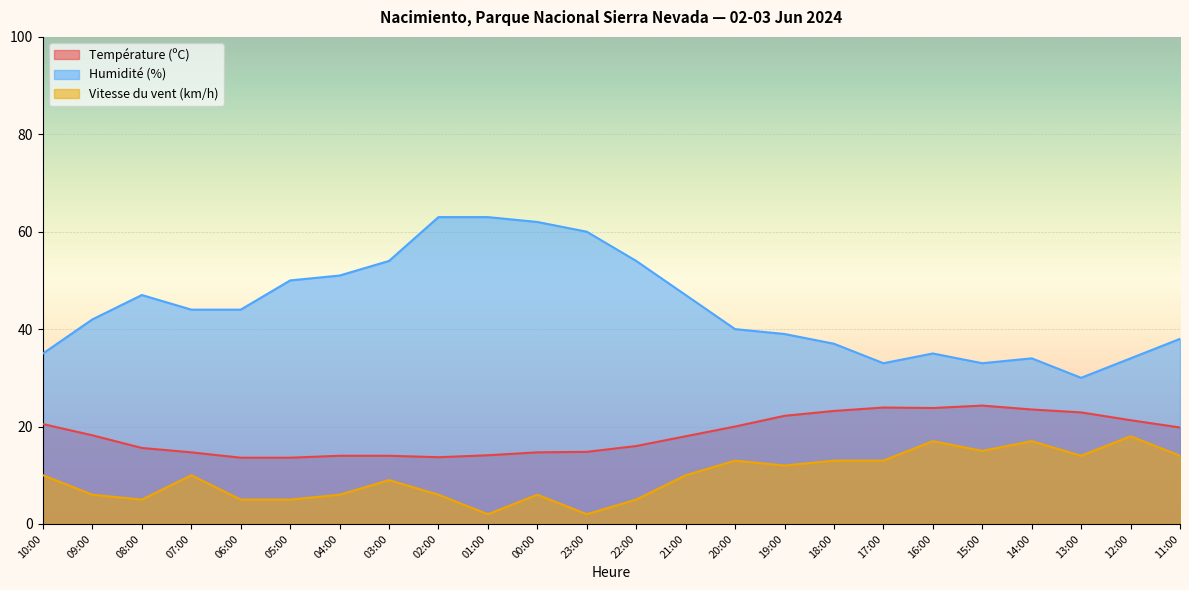

True or false: Température (ºC) has a value of 9.6 at 12:00.

False